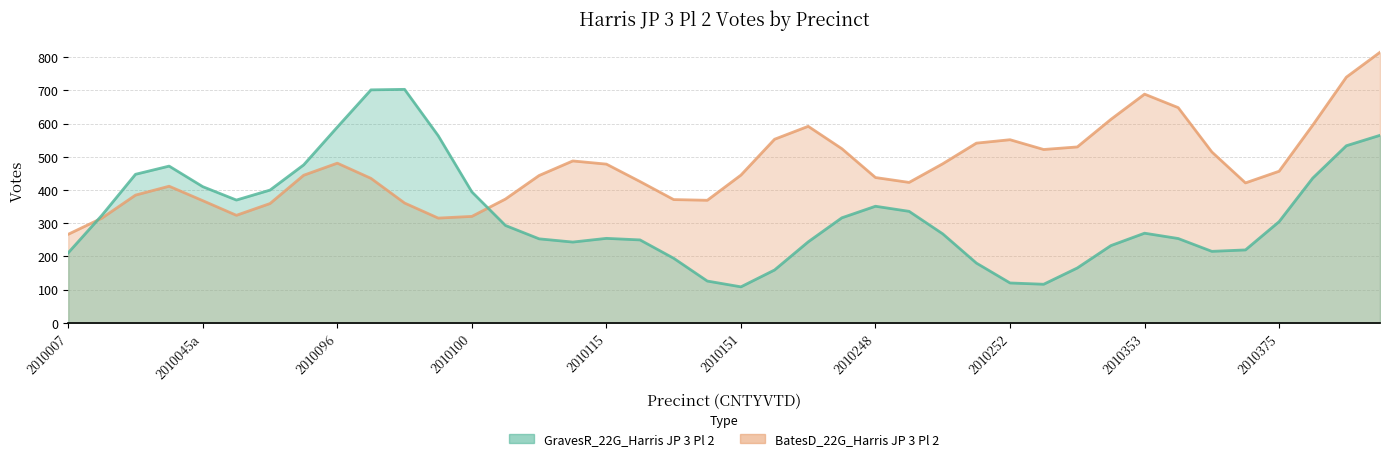

Rank the series by their average value, from lowest to highest.

GravesR_22G_Harris JP 3 Pl 2, BatesD_22G_Harris JP 3 Pl 2